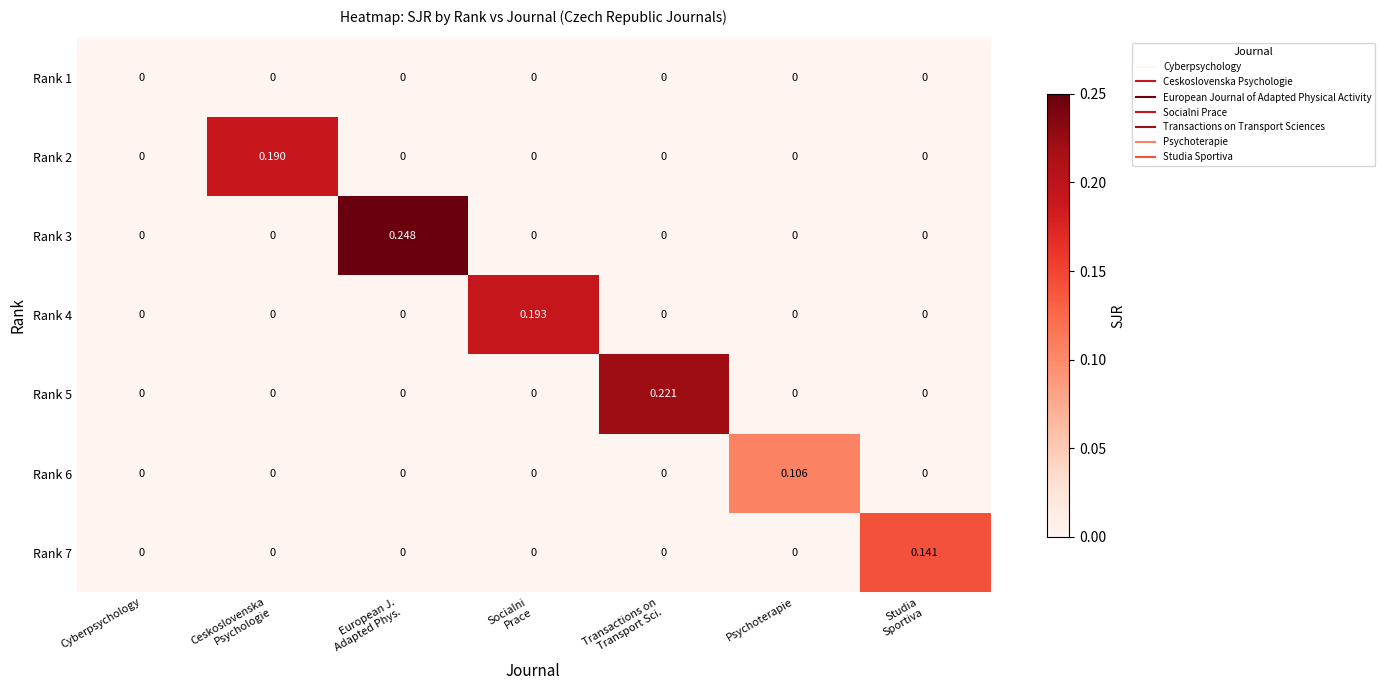

How many data points in Rank 4 are above 0?

1